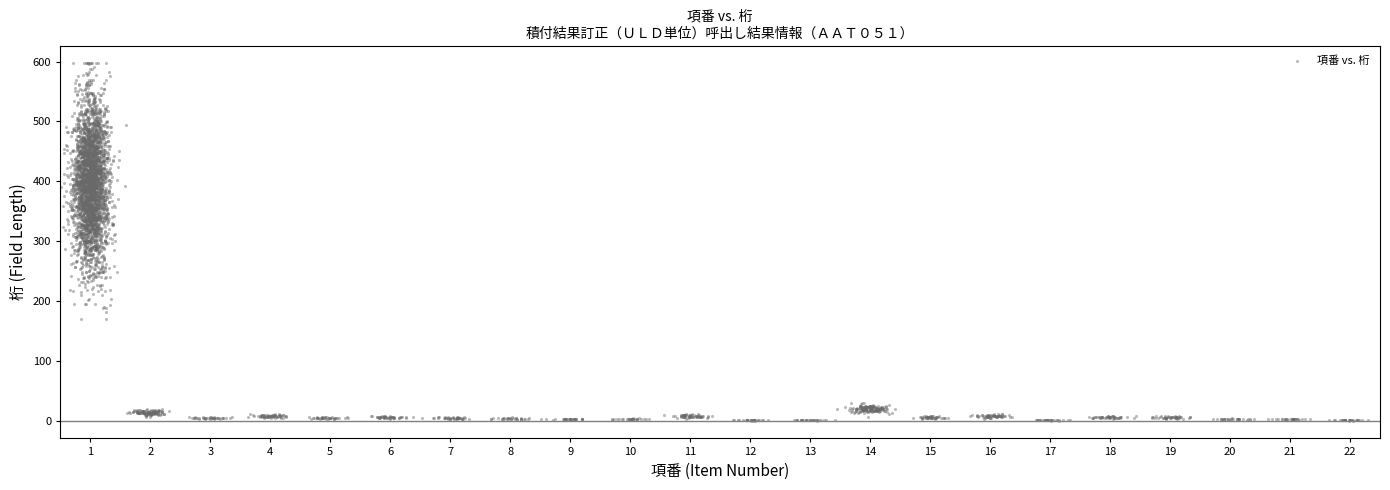

What is the range of X values (max minus min)?

15.8